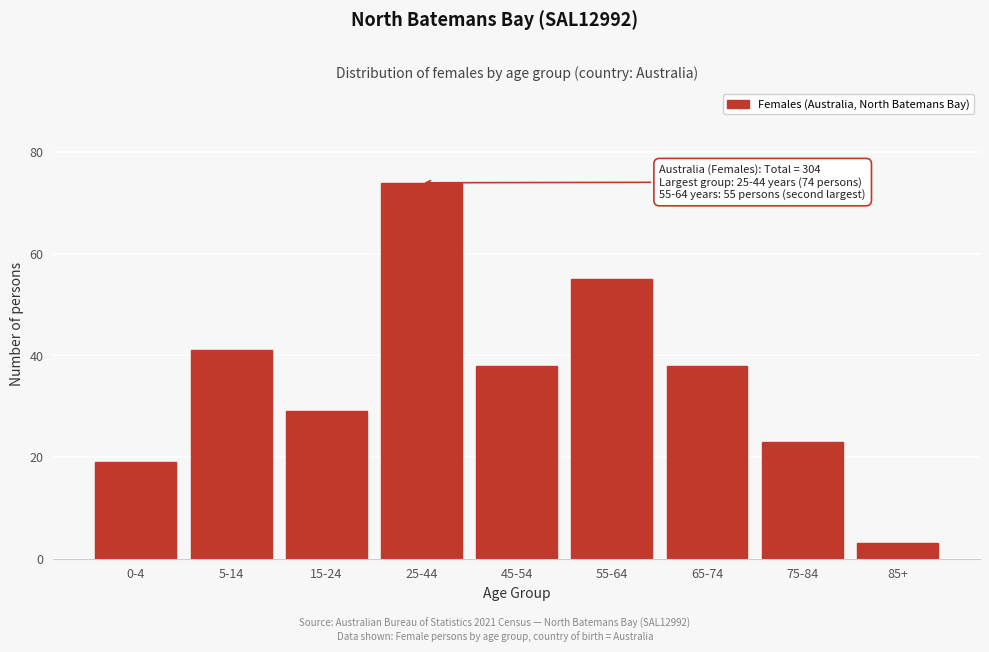

Reading left to right, transcribe all the data shown in this chart.

0-4=19	5-14=41	15-24=29	25-44=74	45-54=38	55-64=55	65-74=38	75-84=23	85+=3